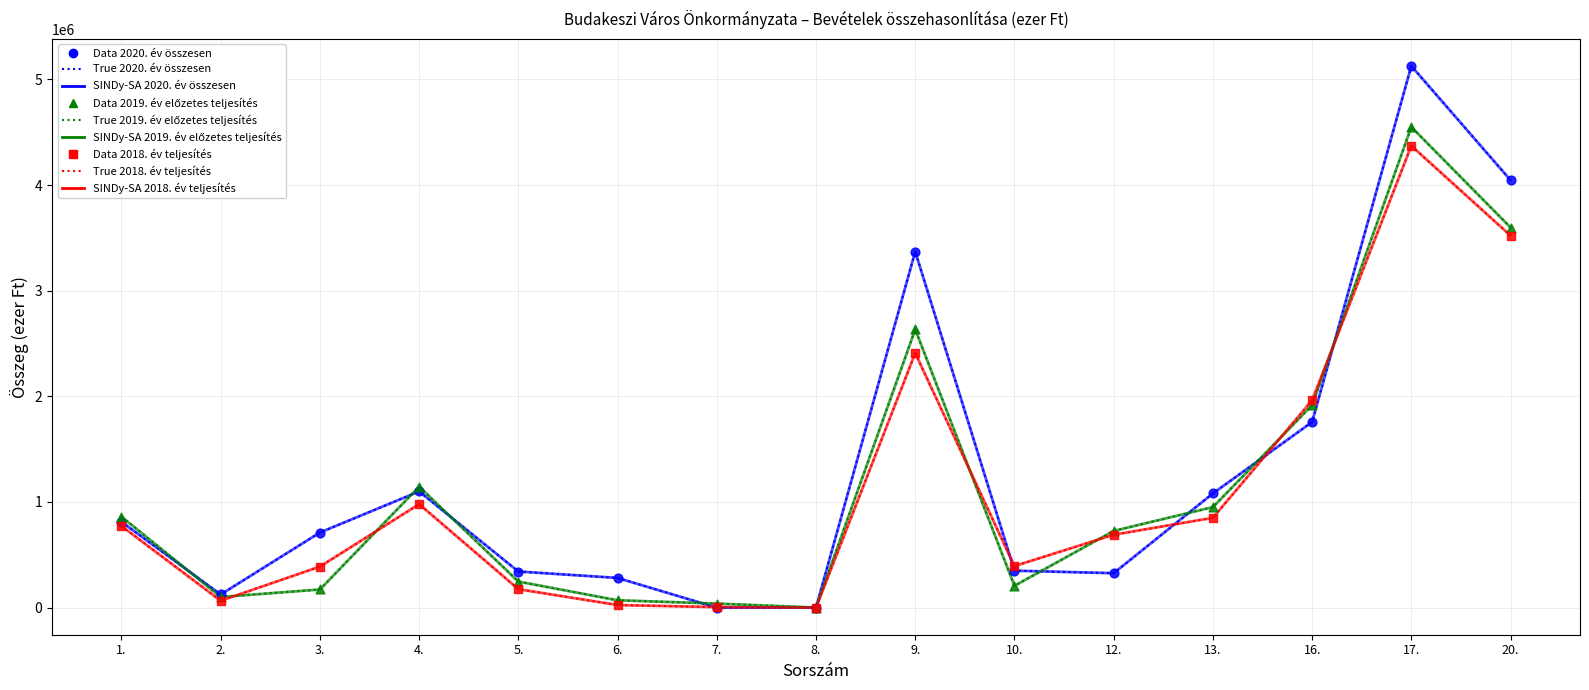

What is the total value across all series at 4.?

3224534